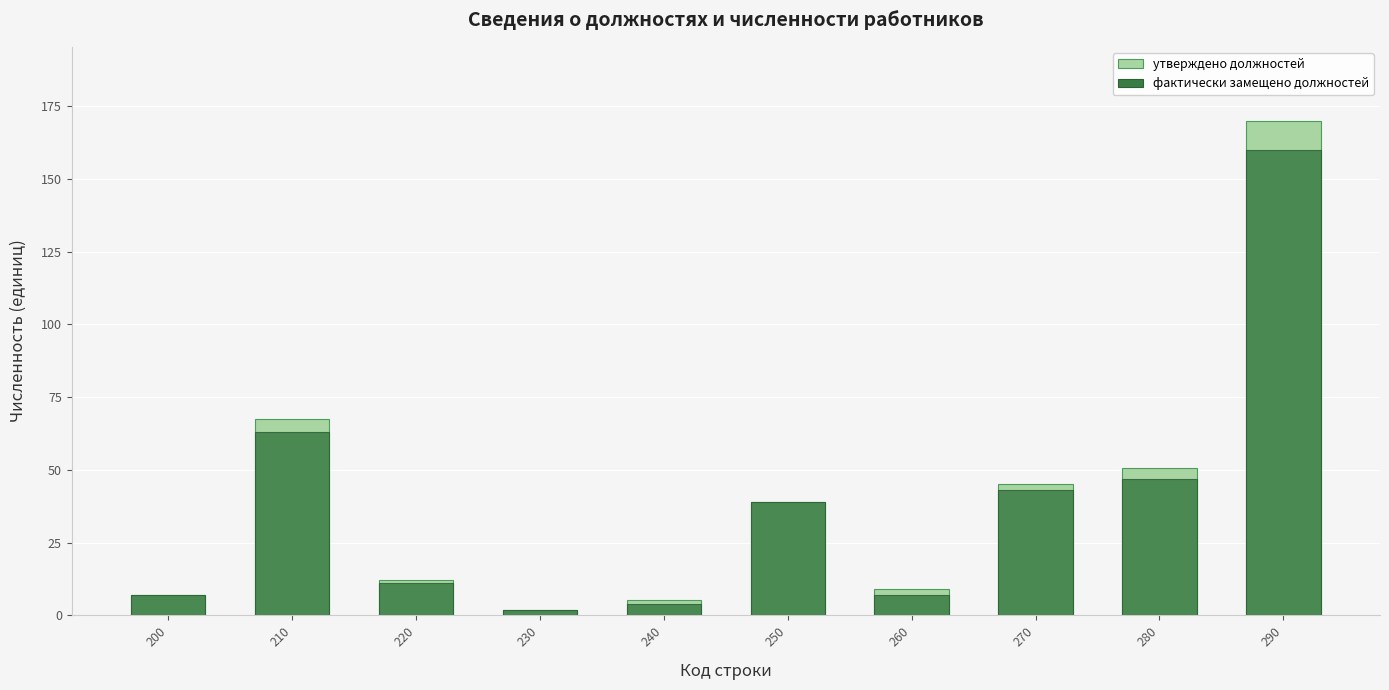

How many categories are shown in the chart?

10